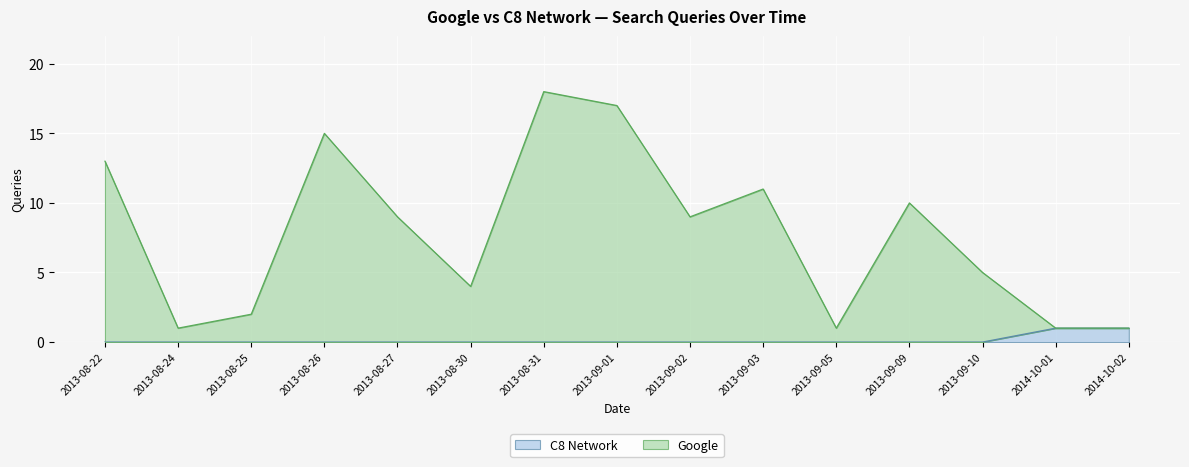

How many lines are shown in the chart?

2